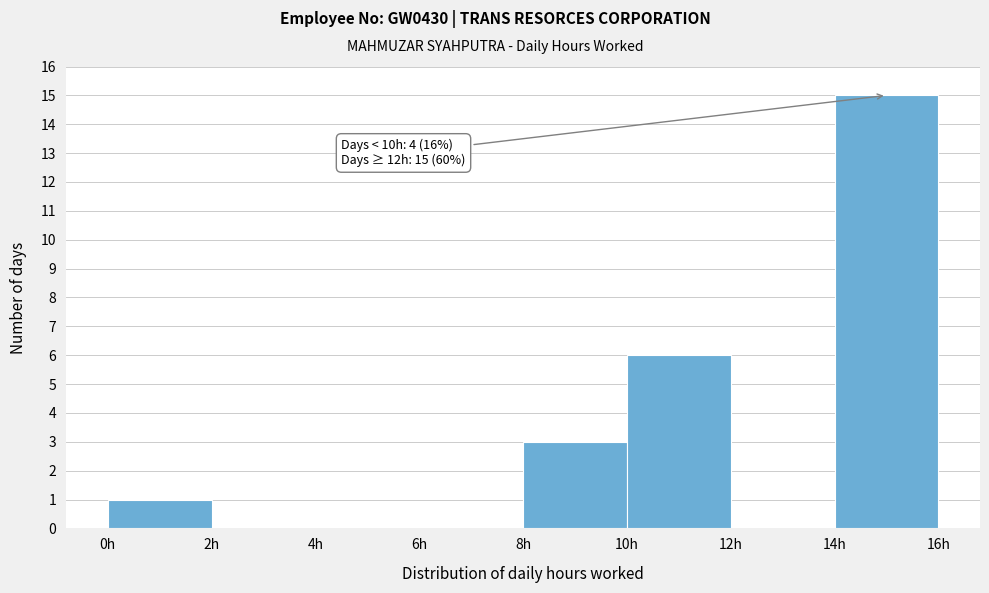

Over which range of the x-axis is the bar tallest?

14 to 16